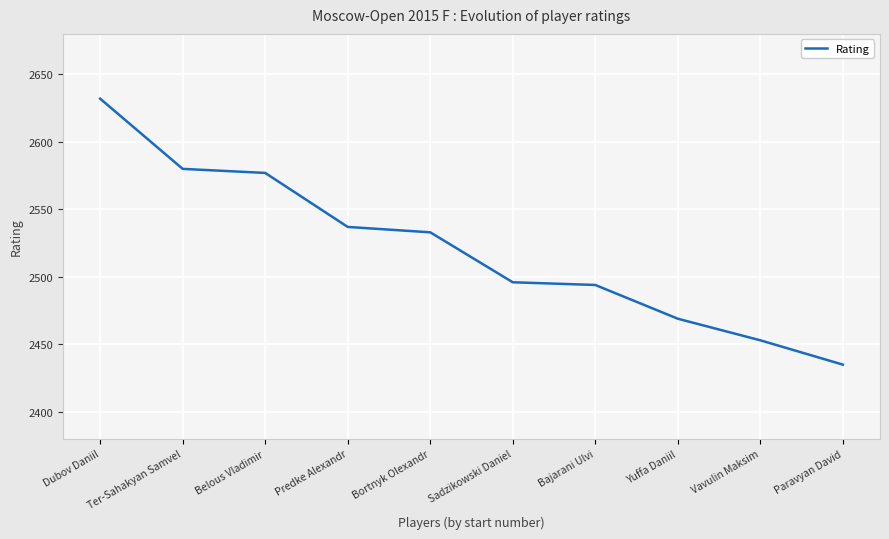

The chart shows a value of 1008 at Bortnyk Olexandr. True or false?

False